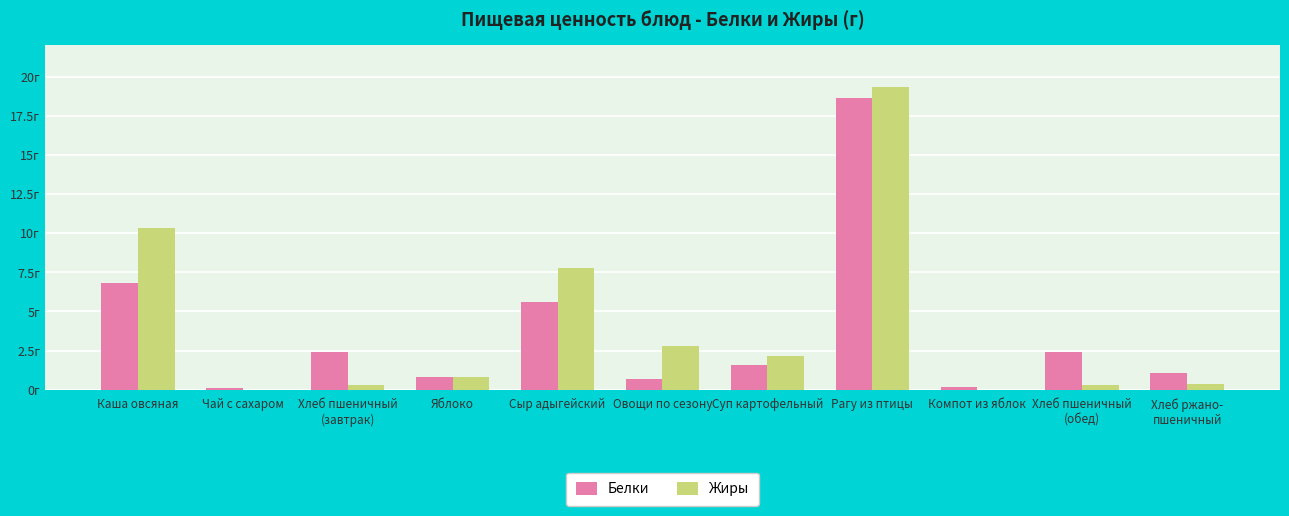

At which label does Жиры reach its peak?

Рагу из птицы